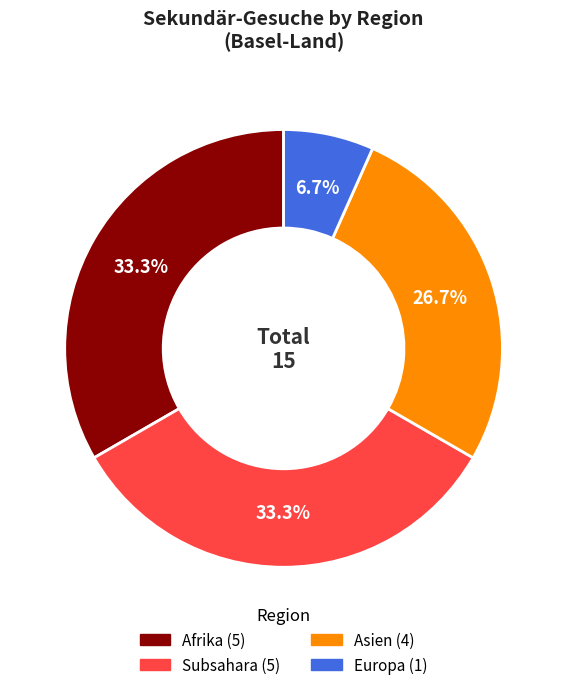

How many segments does this pie chart have?

4